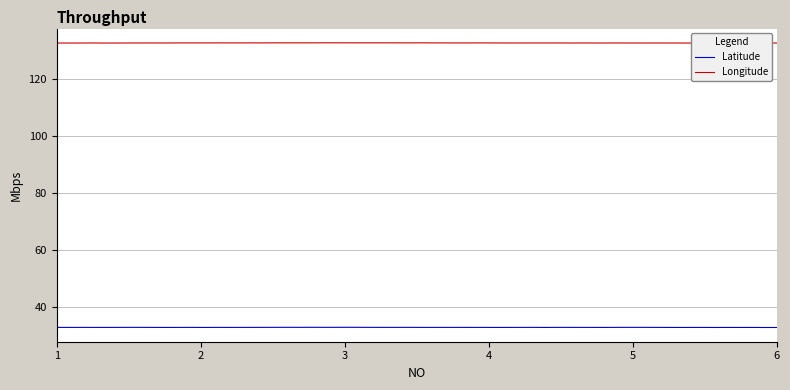

List the series in order of their peak value, highest first.

Longitude, Latitude